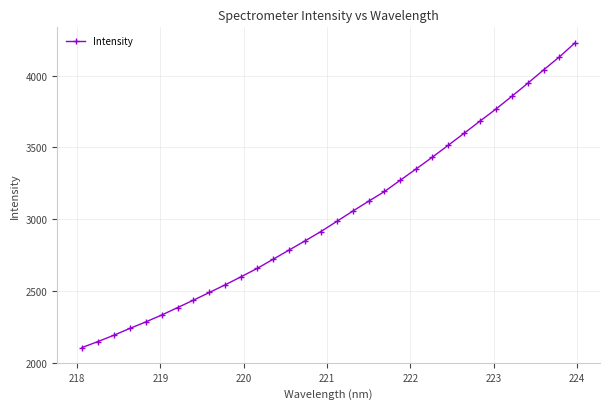

How many lines are shown in the chart?

1